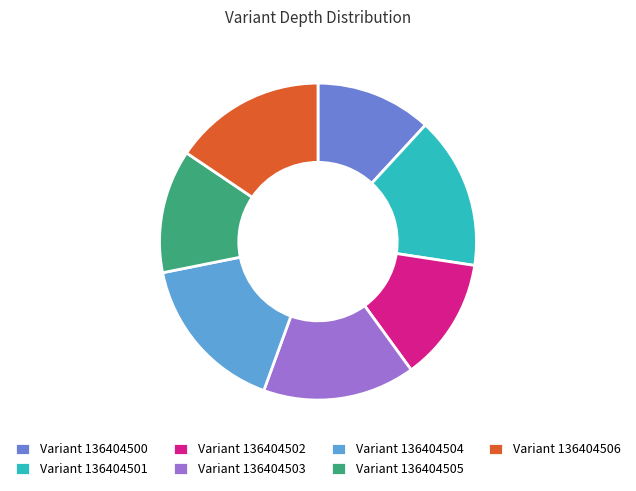

How many slices are in this pie chart?

7